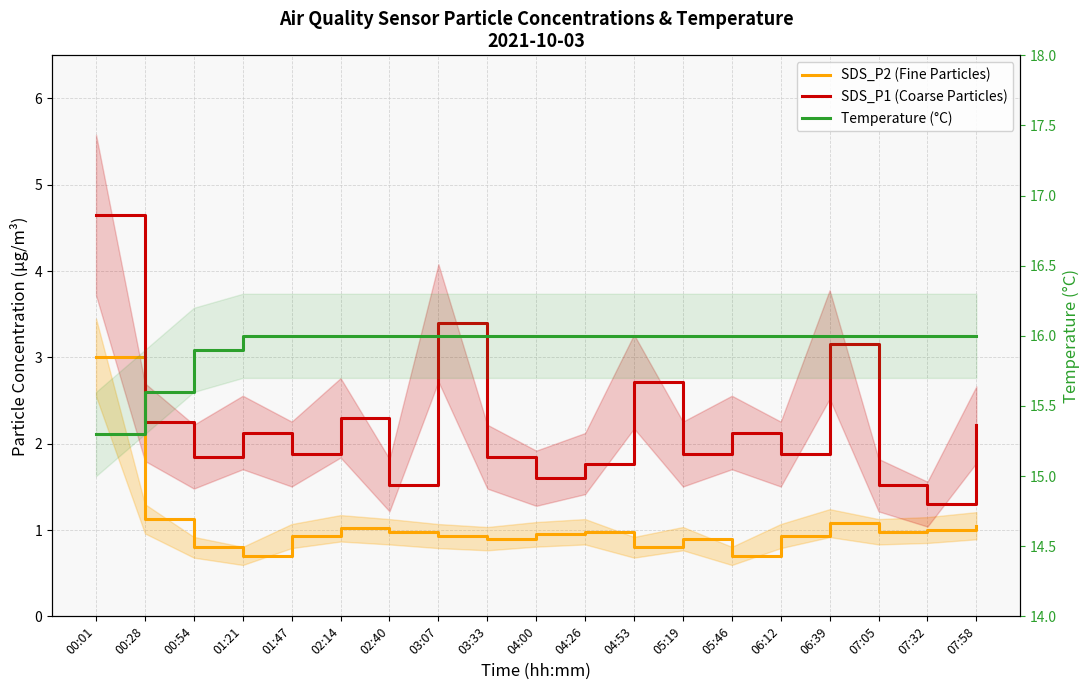

Reading left to right, list all the values displayed in this chart.

SDS_P2 (Fine Particles): 00:01=3.0	00:28=1.1	00:54=0.8	01:21=0.7	01:47=0.9	02:14=1.0	02:40=1.0	03:07=0.9	03:33=0.9	04:00=0.9	04:26=1.0	04:53=0.8	05:19=0.9	05:46=0.7	06:12=0.9	06:39=1.1	07:05=1.0	07:32=1.0	07:58=1.1
SDS_P1 (Coarse Particles): 00:01=4.7	00:28=2.2	00:54=1.9	01:21=2.1	01:47=1.9	02:14=2.3	02:40=1.5	03:07=3.4	03:33=1.9	04:00=1.6	04:26=1.8	04:53=2.7	05:19=1.9	05:46=2.1	06:12=1.9	06:39=3.1	07:05=1.5	07:32=1.3	07:58=2.2
Temperature (°C): 00:01=15.3	00:28=15.6	00:54=15.9	01:21=16.0	01:47=16.0	02:14=16.0	02:40=16.0	03:07=16.0	03:33=16.0	04:00=16.0	04:26=16.0	04:53=16.0	05:19=16.0	05:46=16.0	06:12=16.0	06:39=16.0	07:05=16.0	07:32=16.0	07:58=16.0